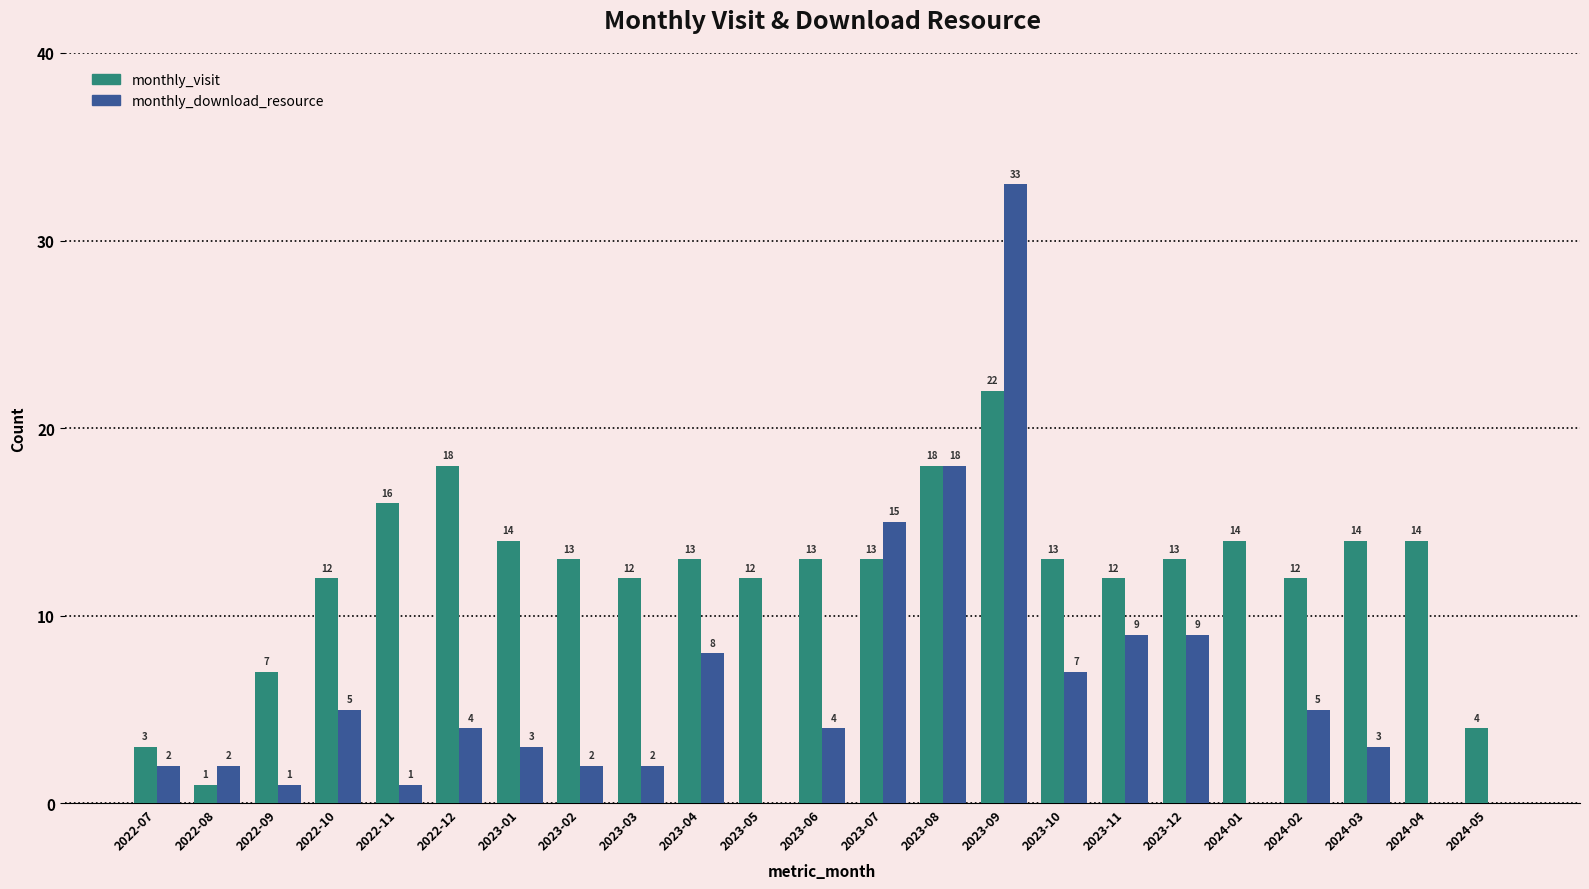

Reading left to right, transcribe all the data shown in this chart.

monthly_visit: 2022-07=3	2022-08=1	2022-09=7	2022-10=12	2022-11=16	2022-12=18	2023-01=14	2023-02=13	2023-03=12	2023-04=13	2023-05=12	2023-06=13	2023-07=13	2023-08=18	2023-09=22	2023-10=13	2023-11=12	2023-12=13	2024-01=14	2024-02=12	2024-03=14	2024-04=14	2024-05=4
monthly_download_resource: 2022-07=2	2022-08=2	2022-09=1	2022-10=5	2022-11=1	2022-12=4	2023-01=3	2023-02=2	2023-03=2	2023-04=8	2023-05=0	2023-06=4	2023-07=15	2023-08=18	2023-09=33	2023-10=7	2023-11=9	2023-12=9	2024-01=0	2024-02=5	2024-03=3	2024-04=0	2024-05=0